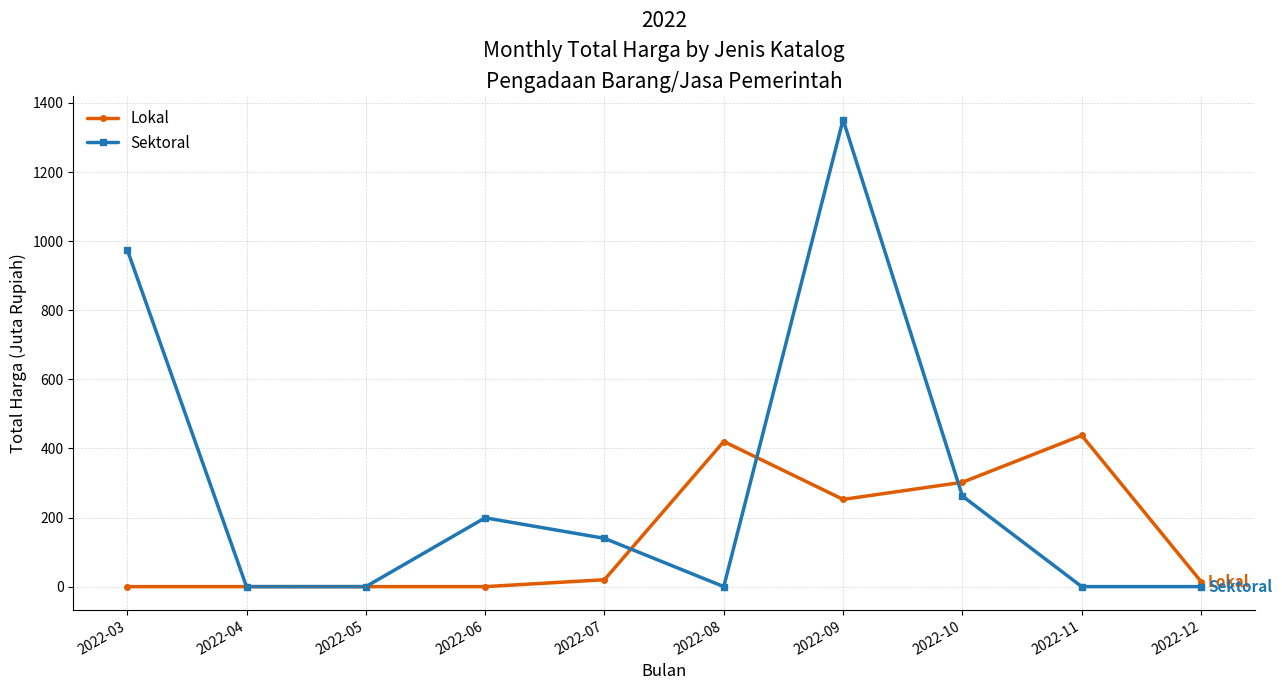

At which category is the sum across all series the highest?

2022-09